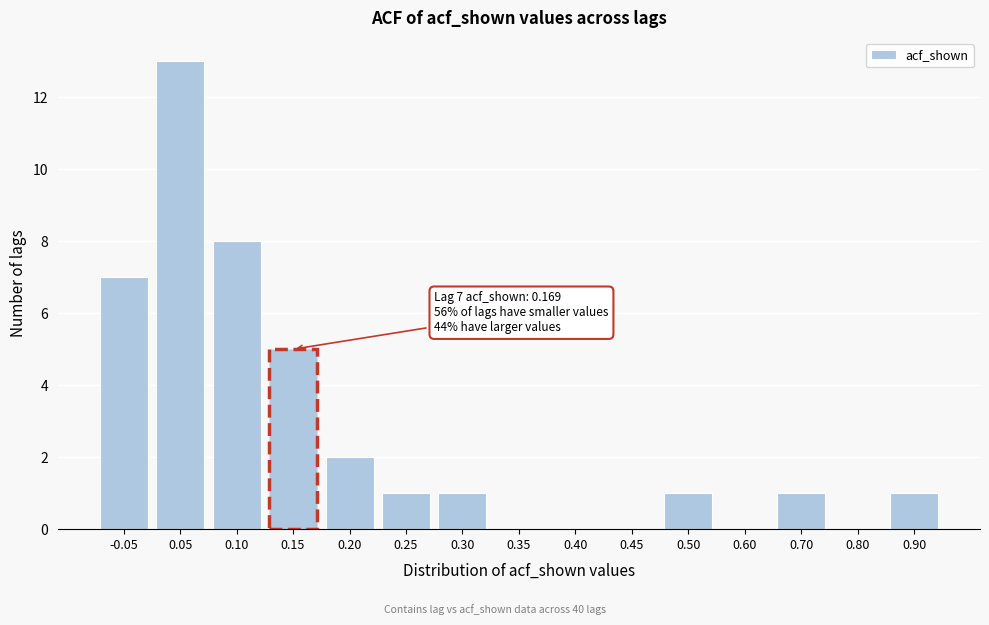

Reading left to right, extract all data points from this chart.

-0.05=7	0.05=13	0.10=8	0.15=5	0.20=2	0.25=1	0.30=1	0.35=0	0.40=0	0.45=0	0.50=1	0.60=0	0.70=1	0.80=0	0.90=1